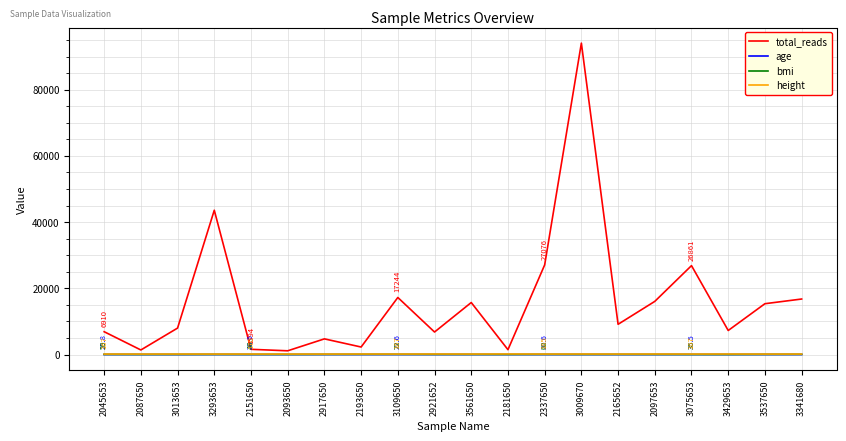

What is the average value of the total_reads series?

16176.9